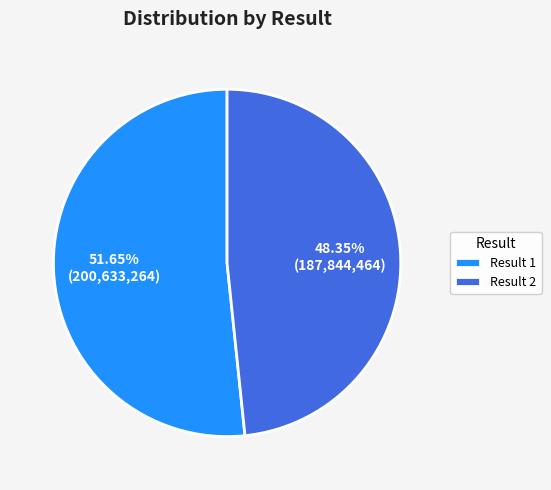

Is the sum of Result 1 and Result 2 greater than half?

Yes